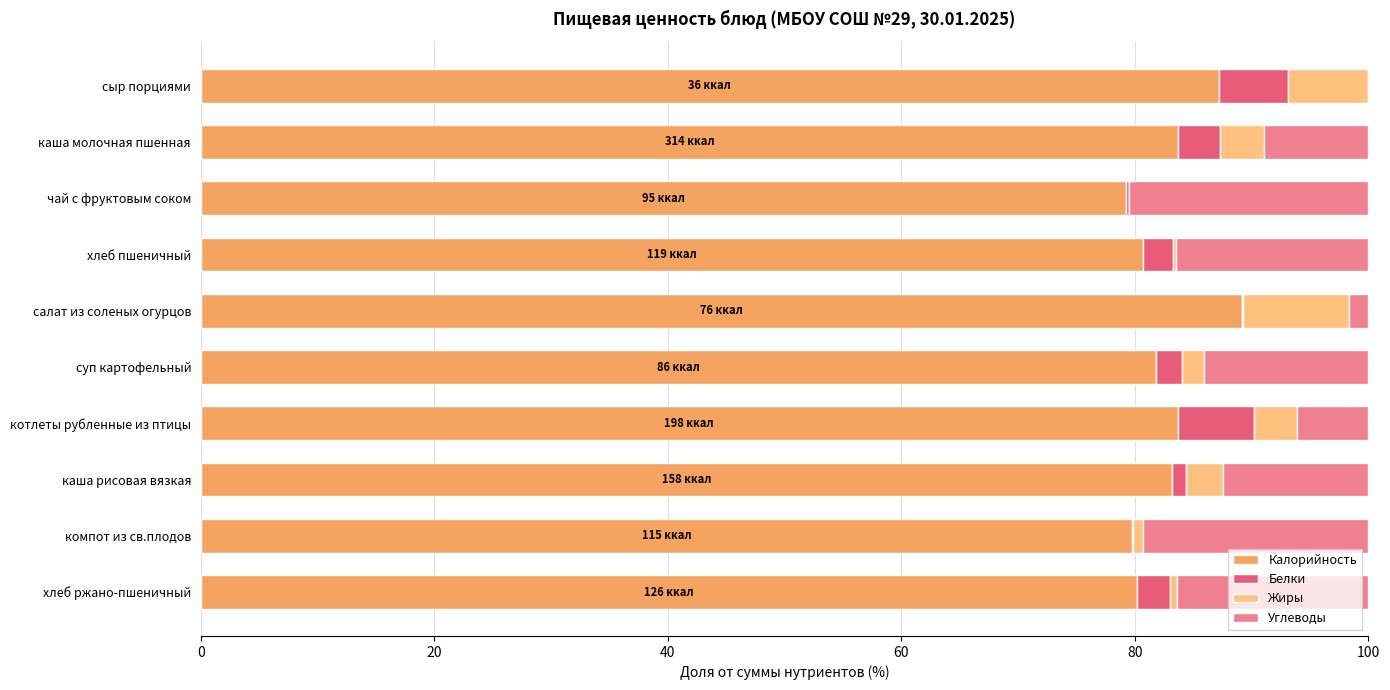

What is the highest value of the Калорийность series?

89.1